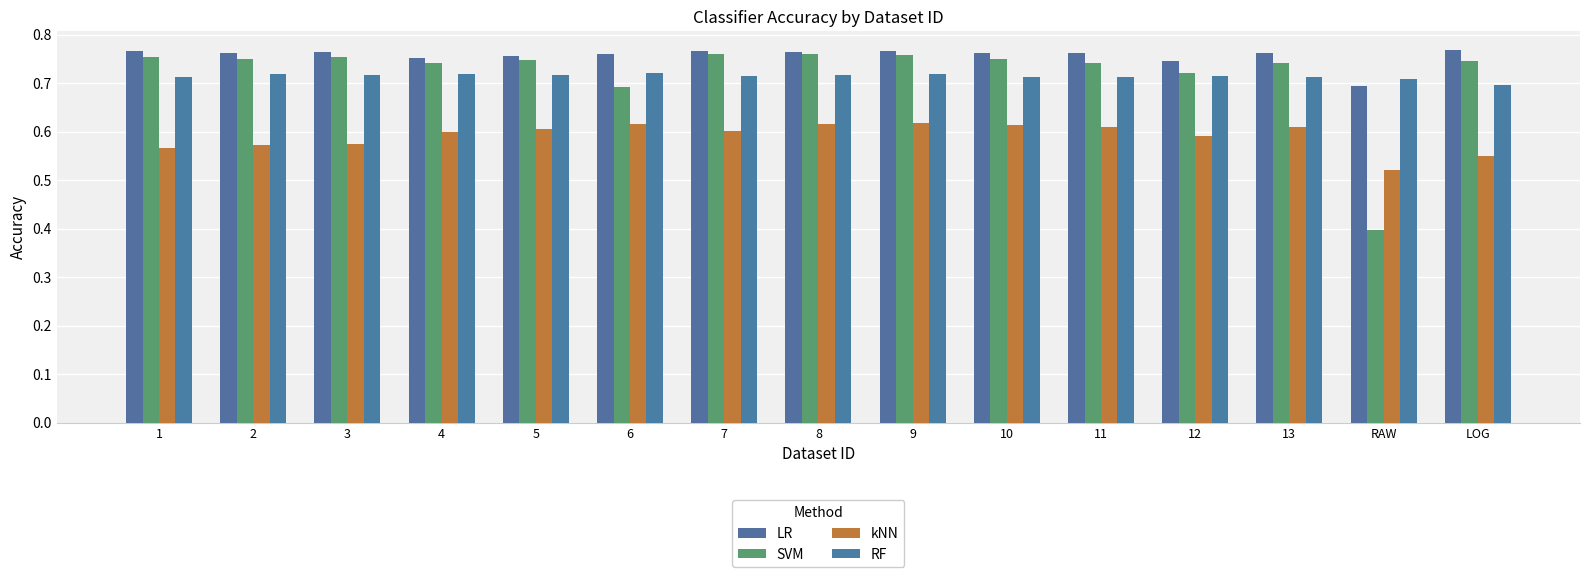

Are the bars grouped side by side (vs. stacked)?

Yes